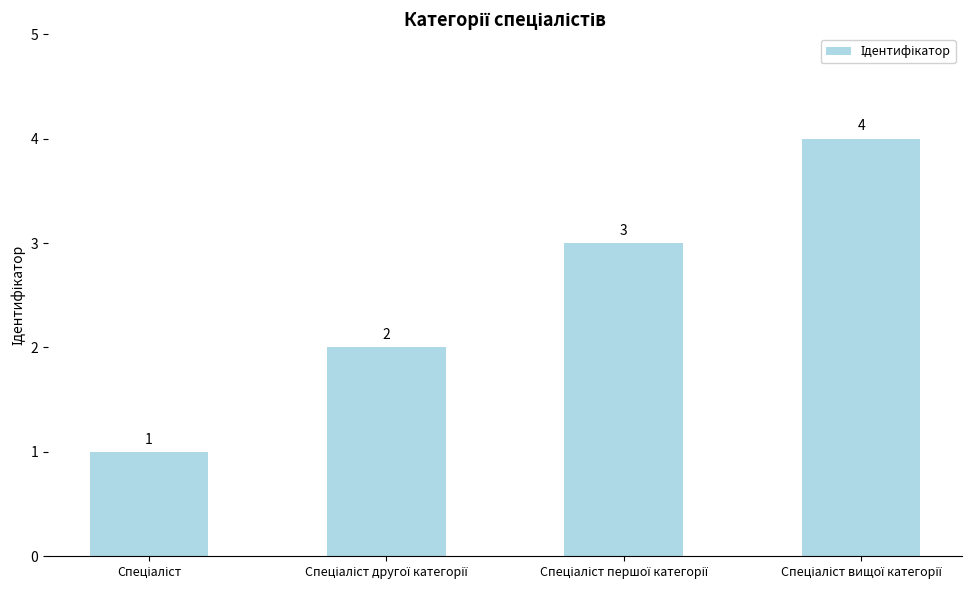

How many series are shown in this chart?

1